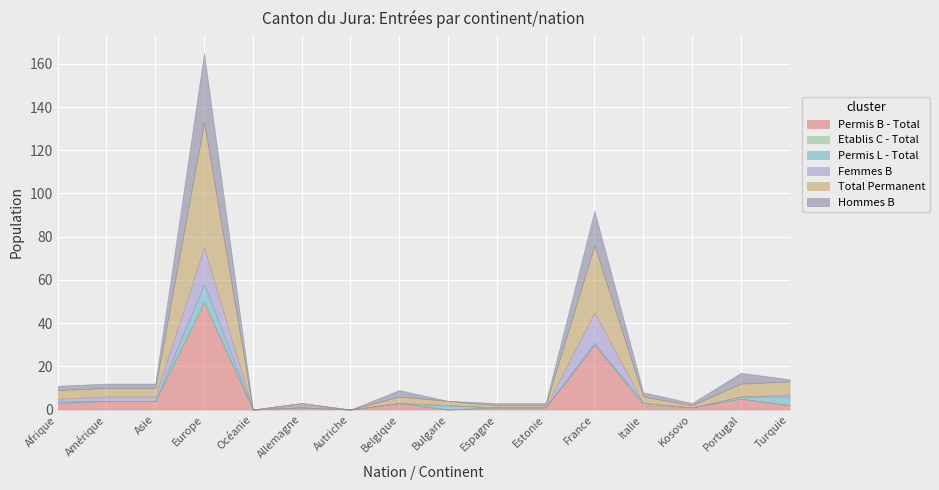

Is it true that Etablis C - Total equals 0 at Kosovo?

True